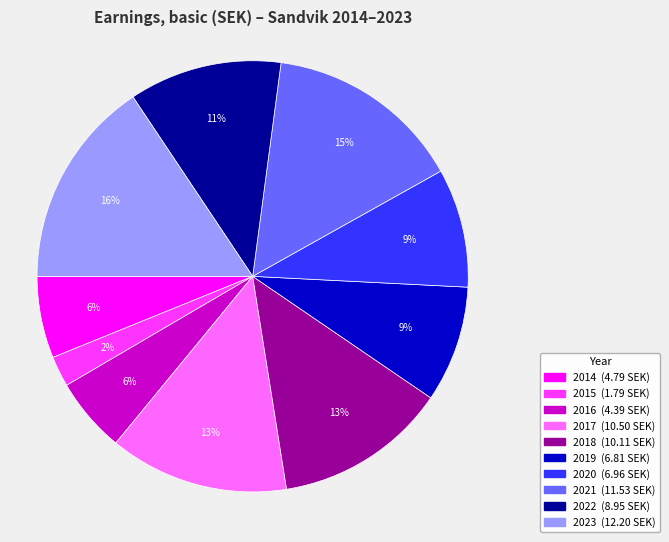

Between 2019 and 2018, which is larger?

2018